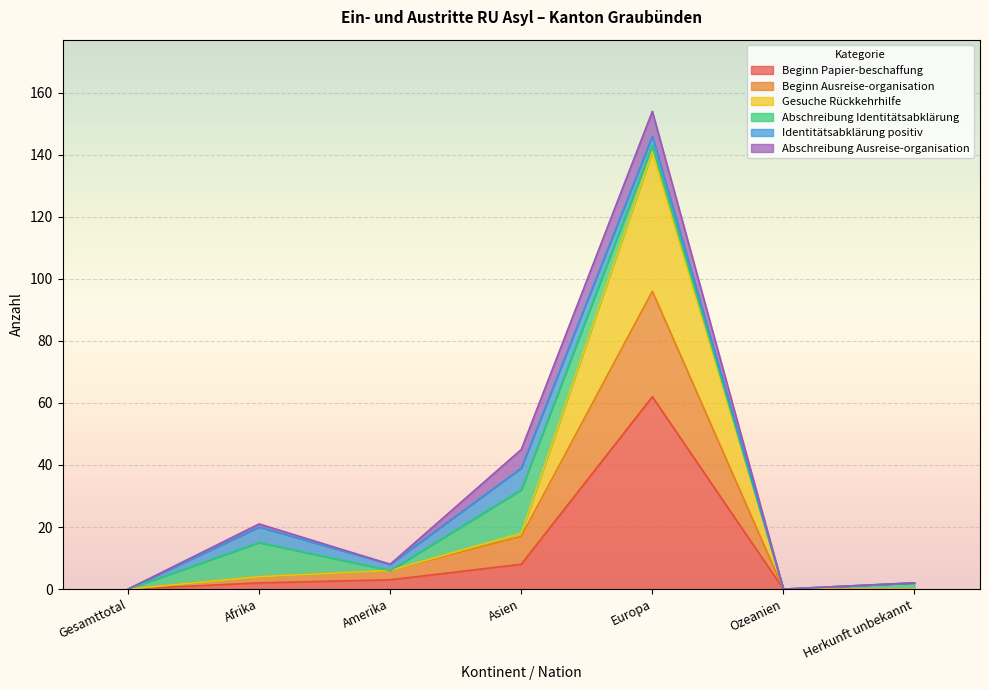

At which label is Beginn Papier-beschaffung closest to 31?

Asien